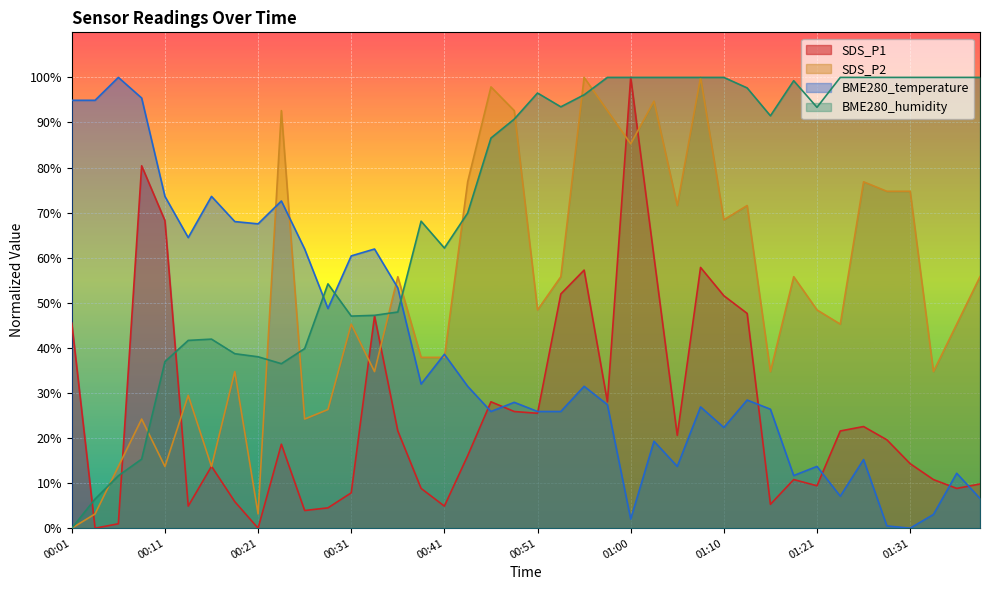

Rank the series by their maximum value, from lowest to highest.

BME280_temperature, SDS_P1, SDS_P2, BME280_humidity